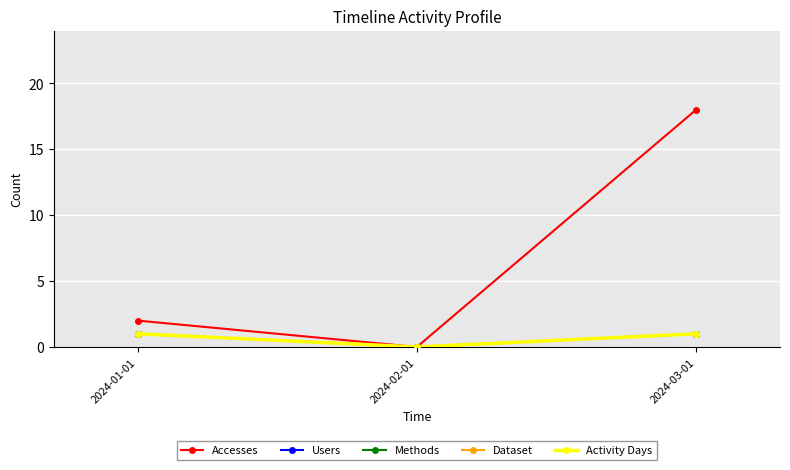

Is this an area chart (filled region under the line)?

No